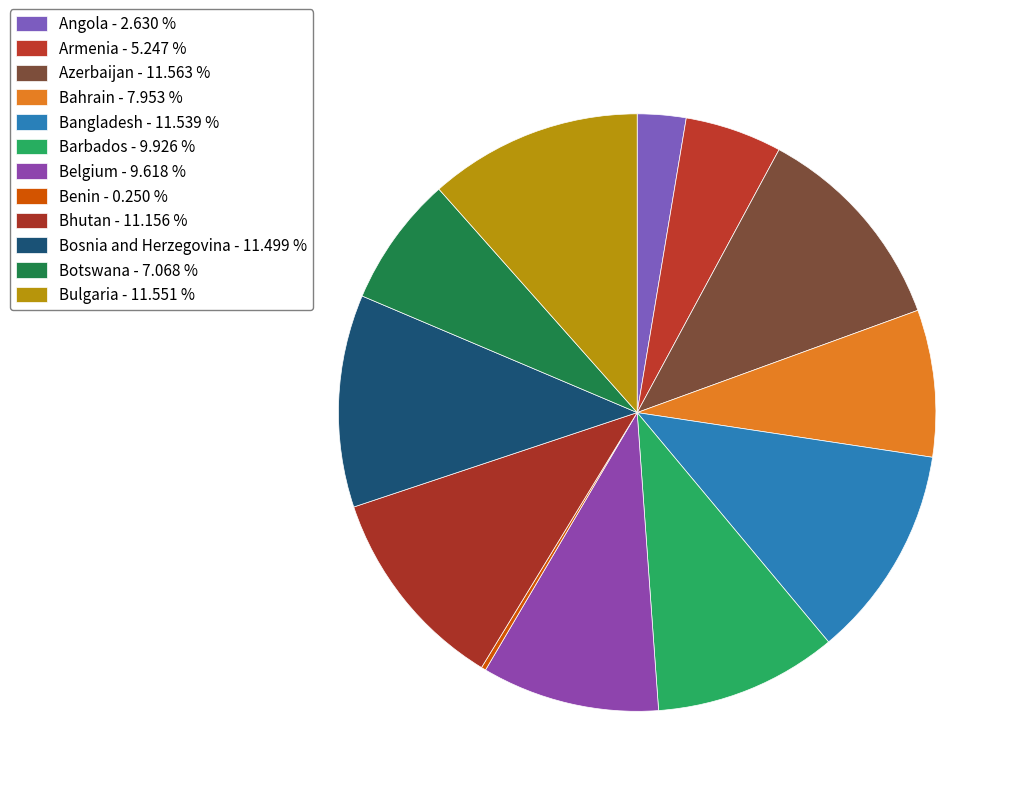

Which category has the smallest portion of the pie?

Benin